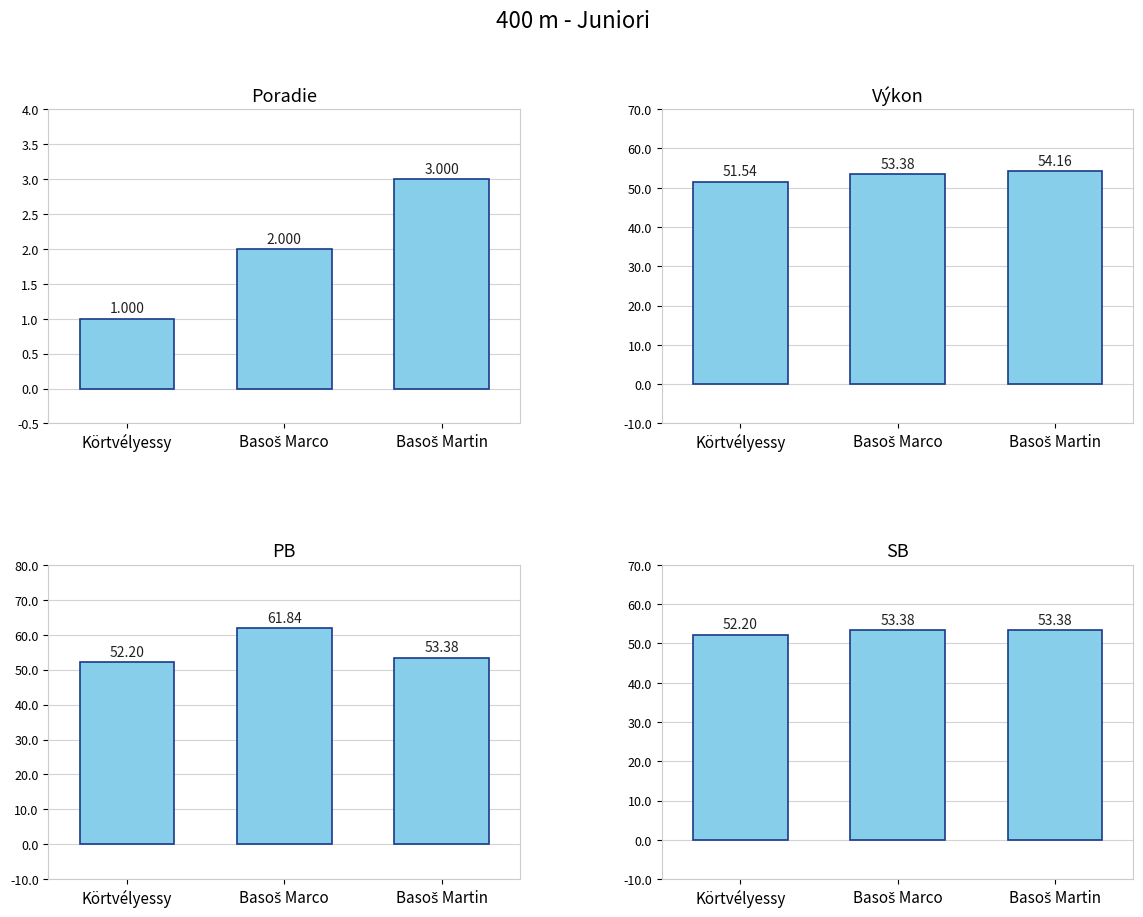

List the series in order of their peak value, lowest first.

Poradie, SB, Výkon, PB